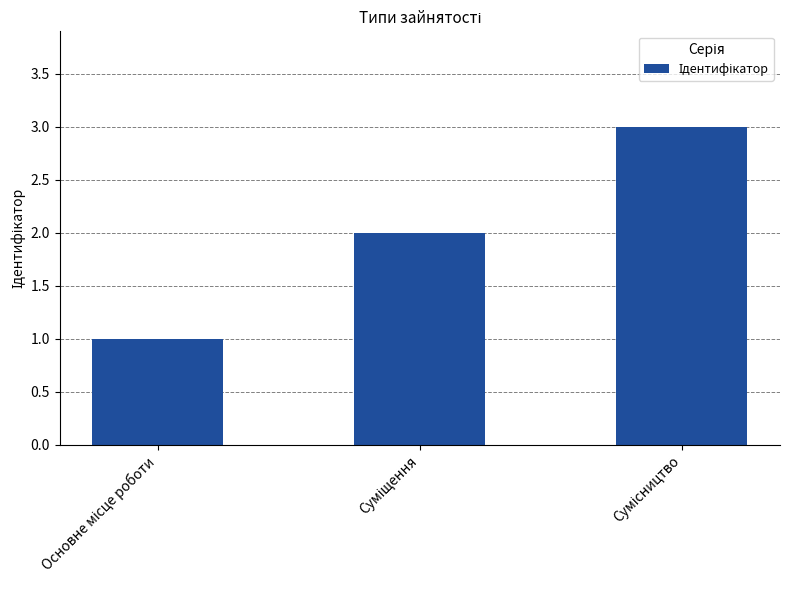

What is the sum of all values?

6